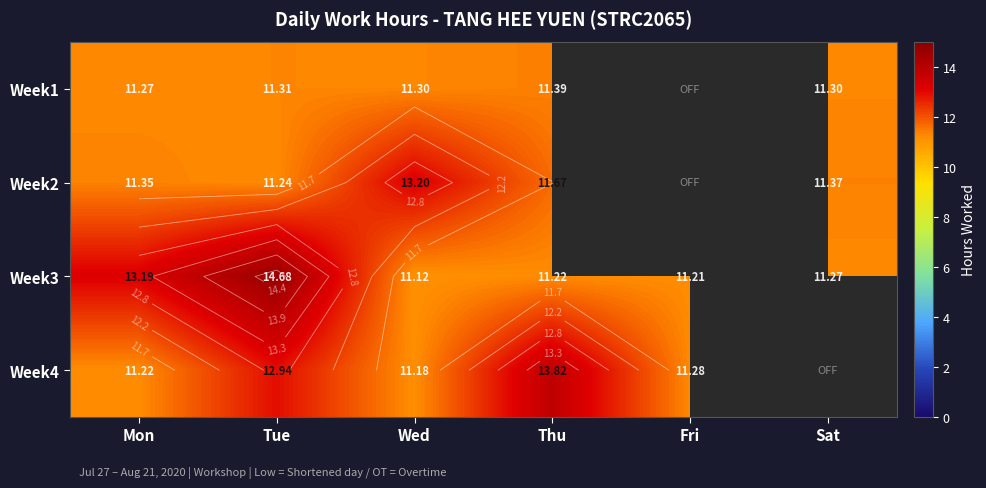

What is the difference between the maximum and minimum values in the Week3 series?

3.6